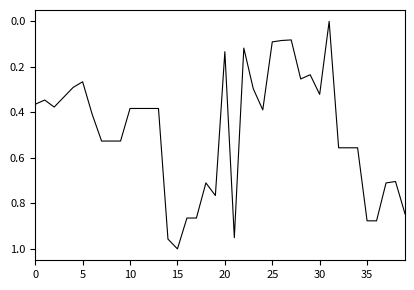

Does the chart display data point markers on the line(s)?

No